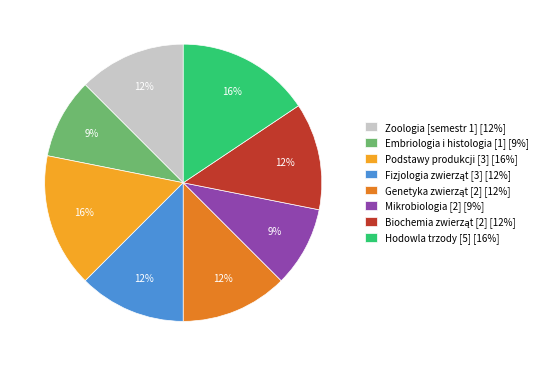

To the nearest percent, what is the average slice percentage?

12%